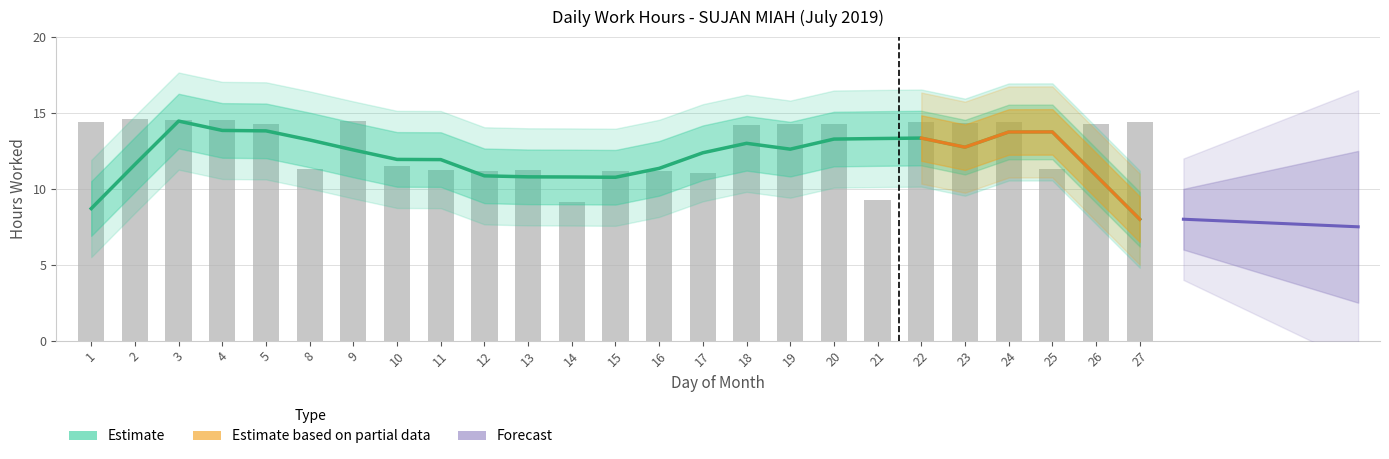

Does the chart contain any negative values?

No